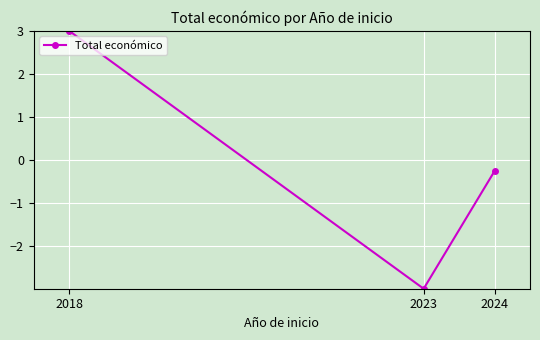

List the labels in order of value, largest first.

2018, 2024, 2023